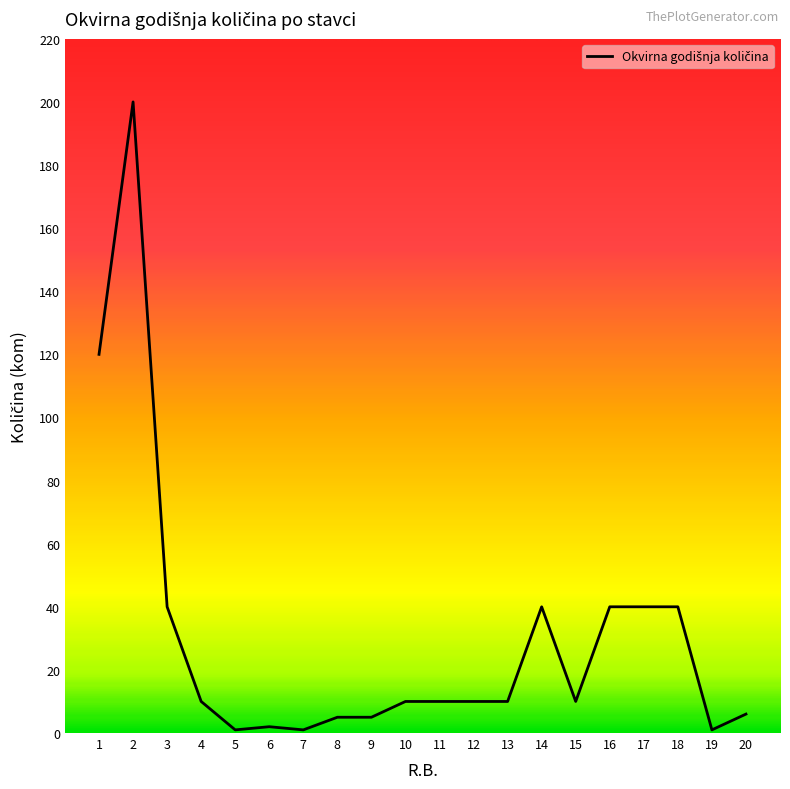

True or false: the data shows 71 at 18.

False